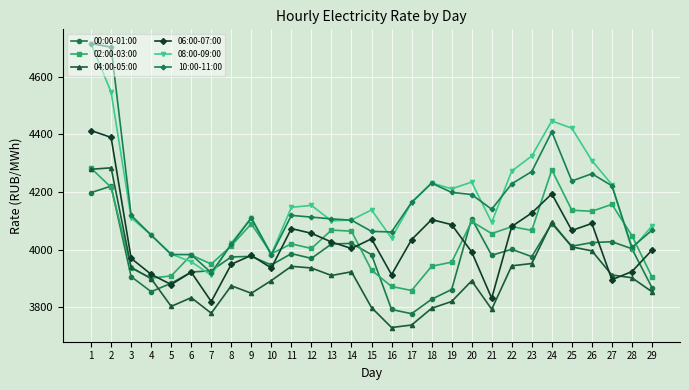

The 06:00-07:00 series shows 5817.6 at 23. True or false?

False